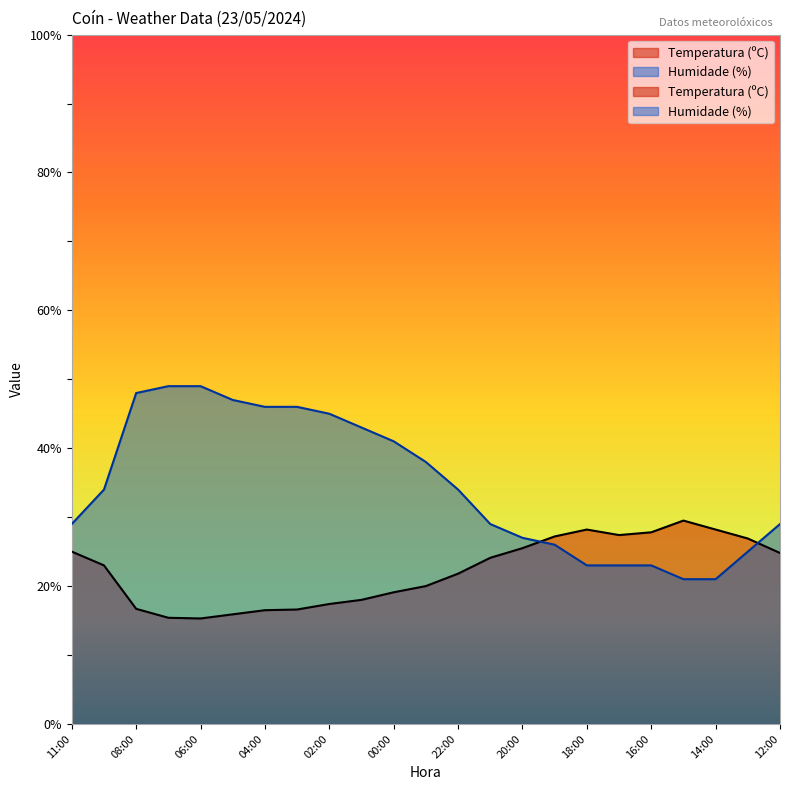

Which series has the largest range (max minus min)?

Humidade (%)